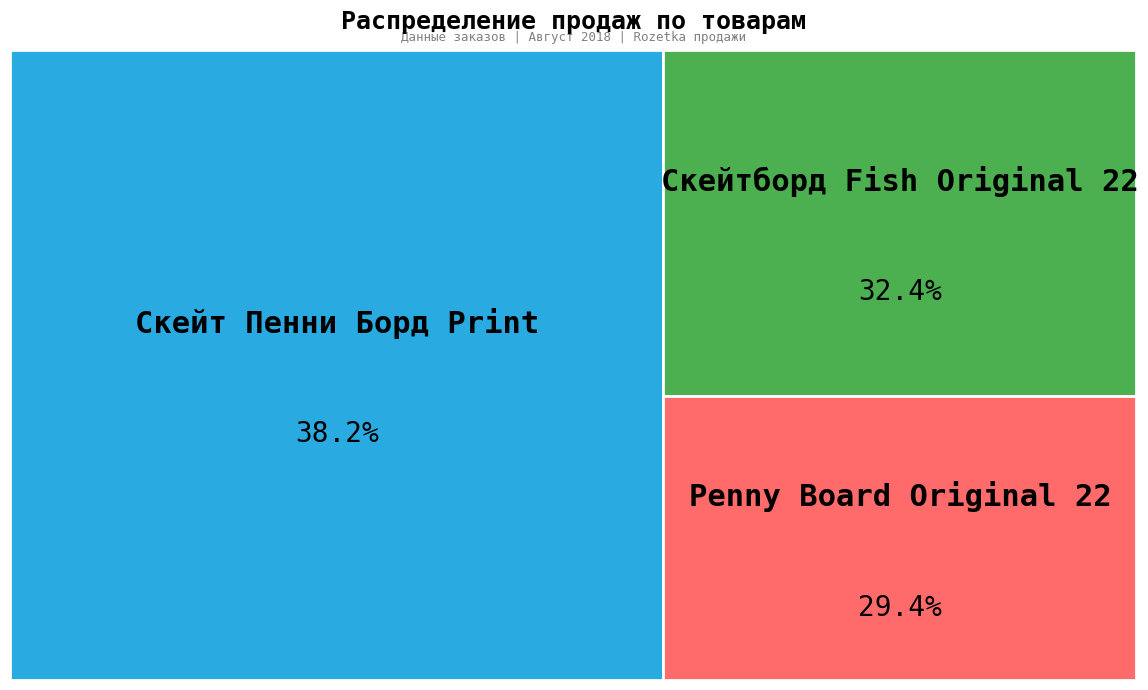

The Penny Board Original 22 slice represents 35% of the pie. True or false?

False